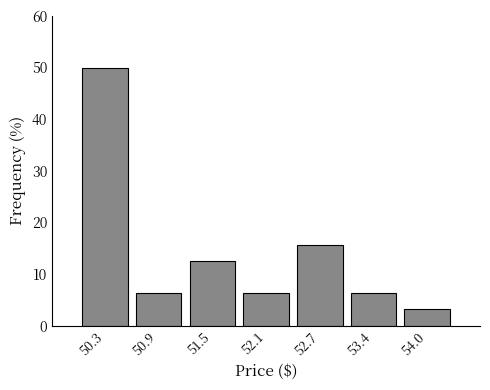

Reading left to right, list every bar in this chart as the range it spans on the x-axis followed by its height. Neither the bar edges nor the heights are printed on the chart, so give them approximately, as read against the axes.

50.0 to 50.6: 50
50.6 to 51.2: 6
51.2 to 51.8: 13
51.8 to 52.4: 6
52.4 to 53.1: 16
53.1 to 53.7: 6
53.7 to 54.3: 3